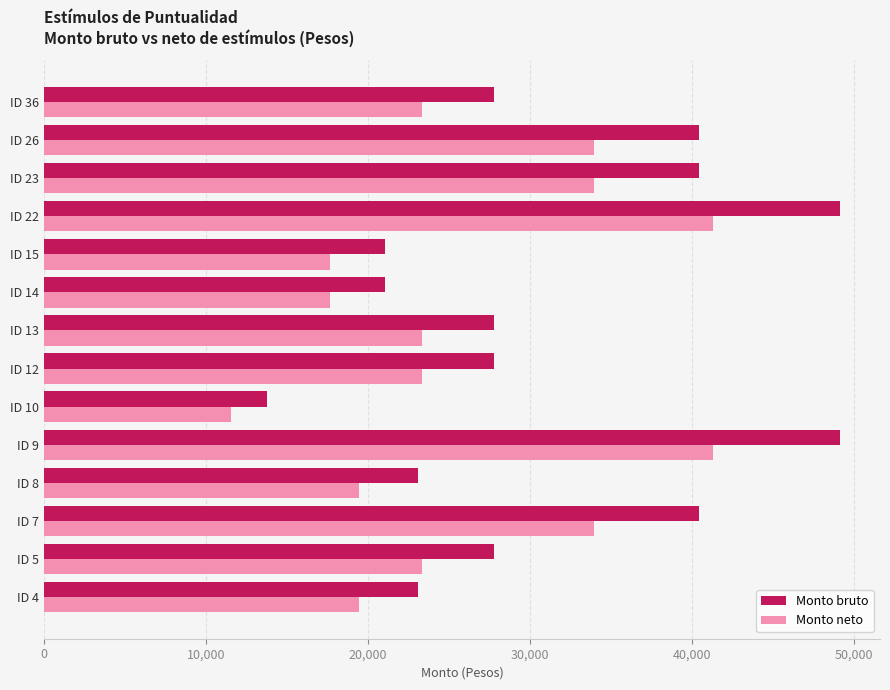

At how many categories does at least one series exceed 18077?

13